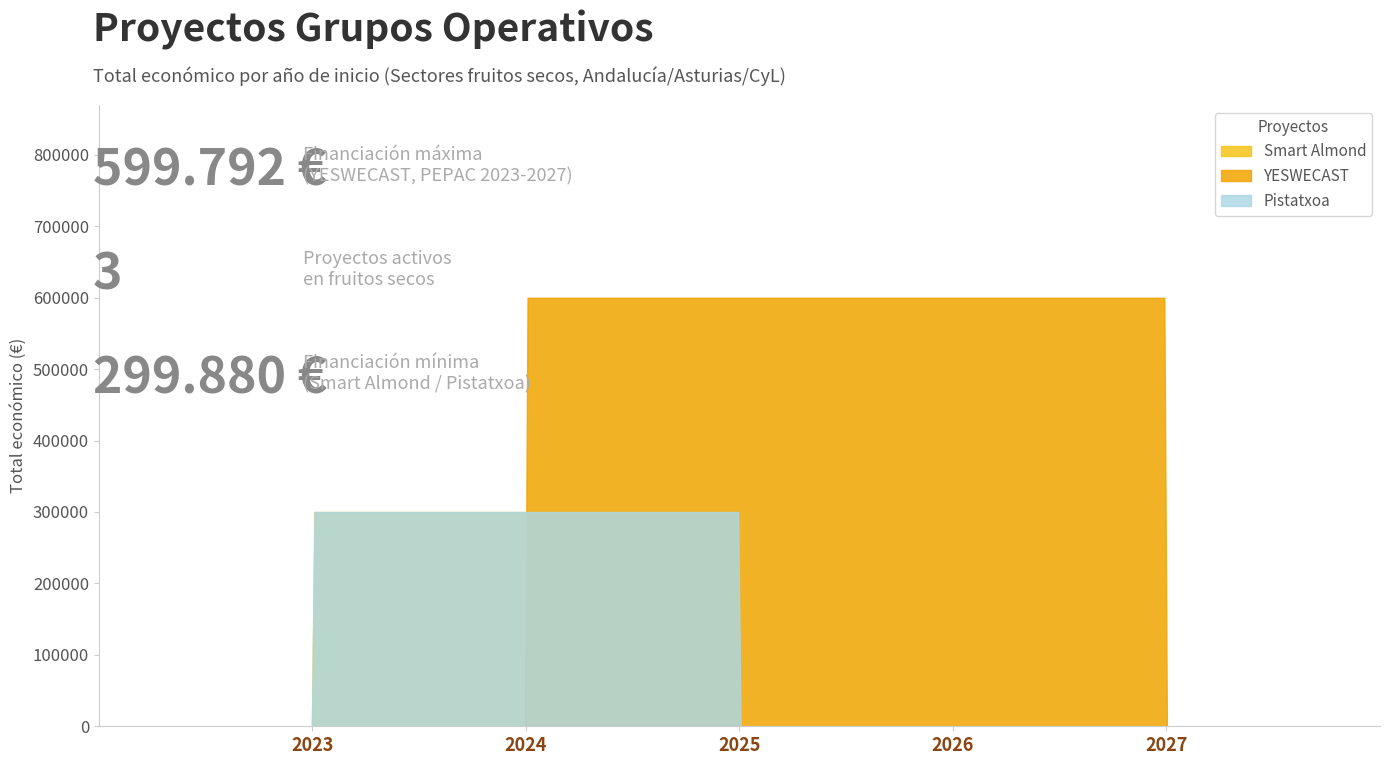

Reading right to left, transcribe all the data shown in this chart.

2023=300000	2024=599792	2023=299880